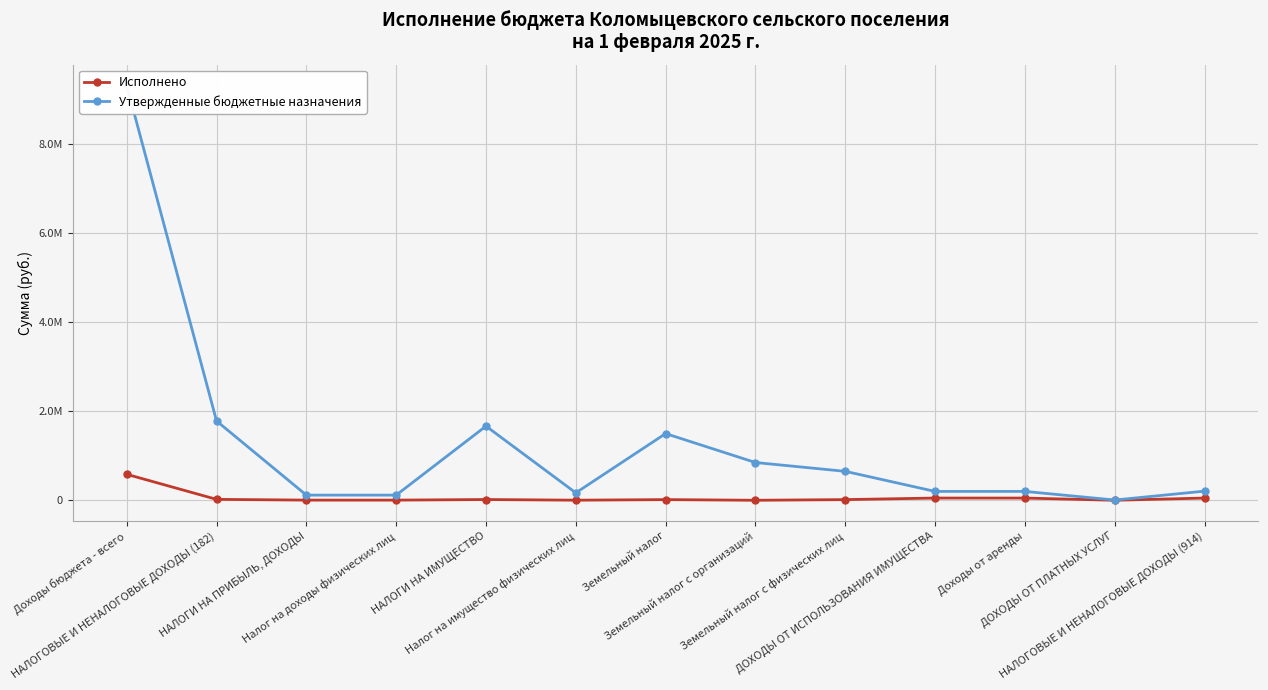

What is the value of the Исполнено point at the 3rd from the left?

3531.4